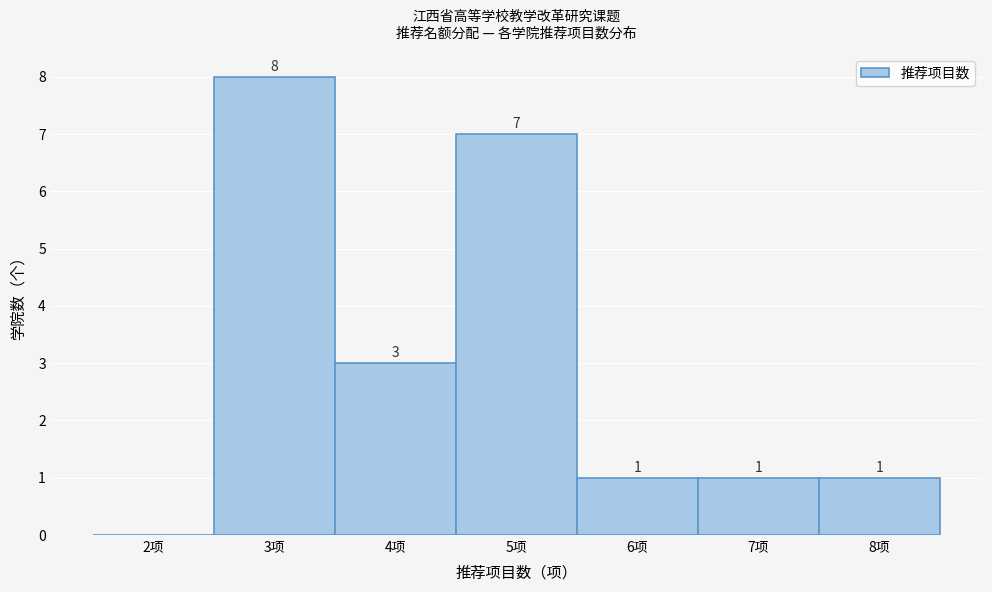

Over which range of the x-axis is the bar tallest?

2.5 to 3.5